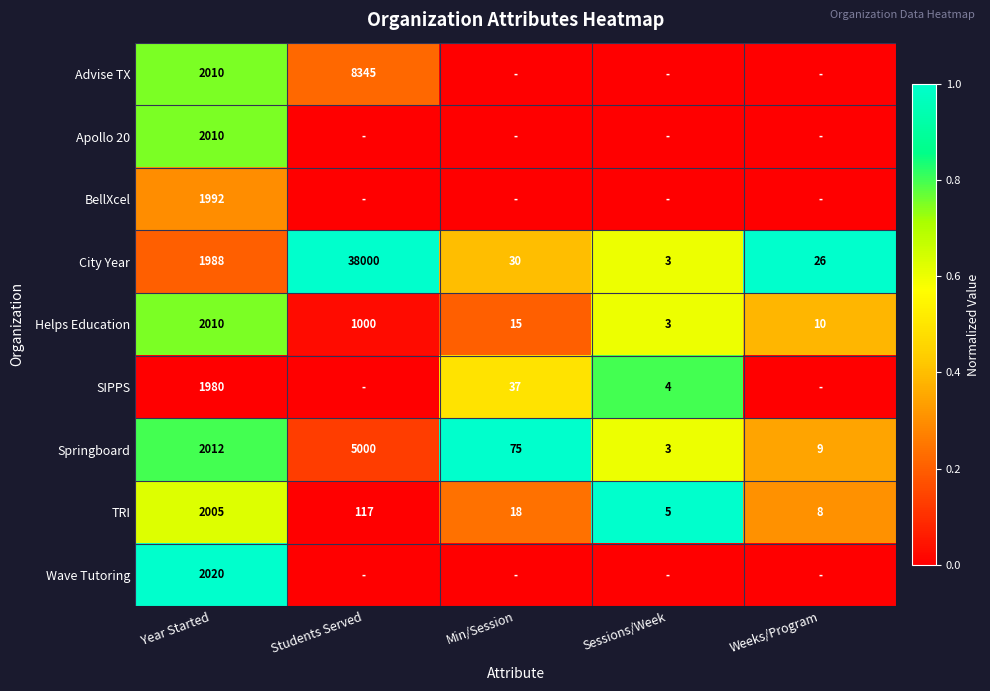

At which category is the sum across all series the highest?

Year Started